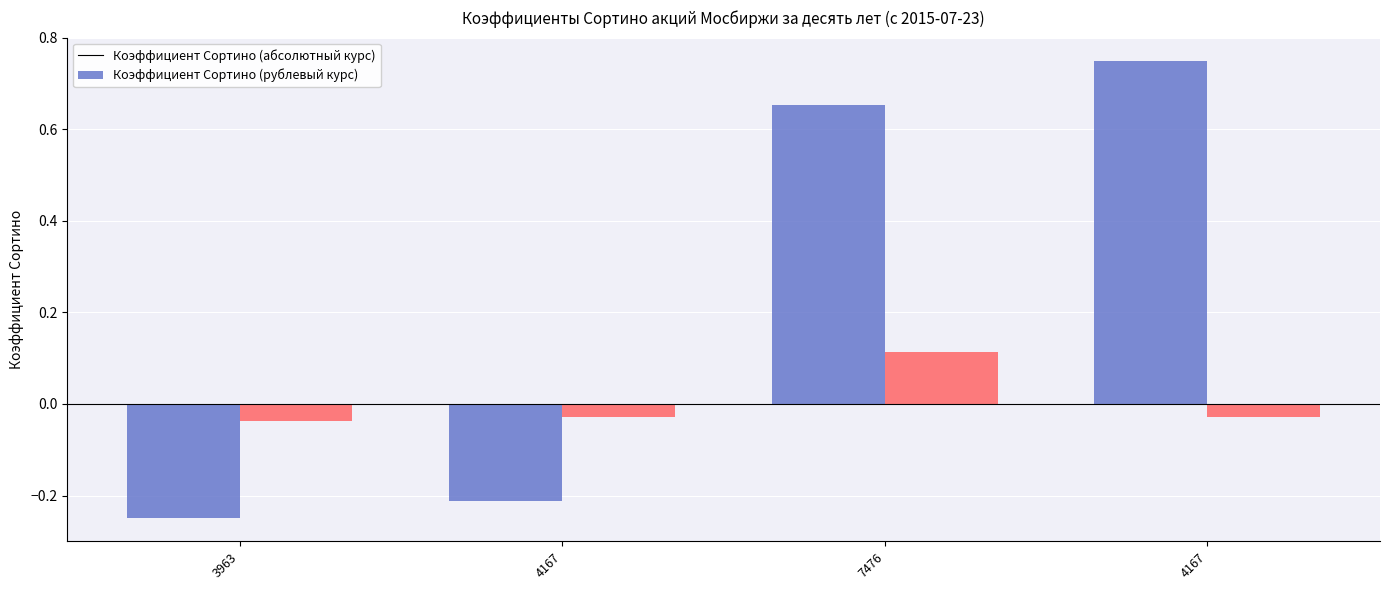

What is the maximum value shown in the chart?

0.8